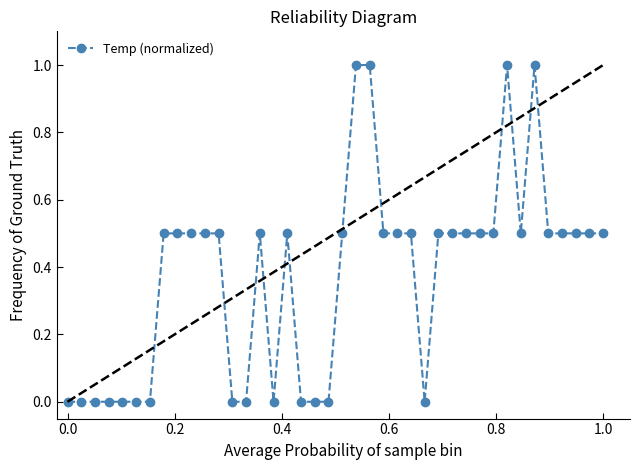

What is the value of the 34th point from the left?

0.5